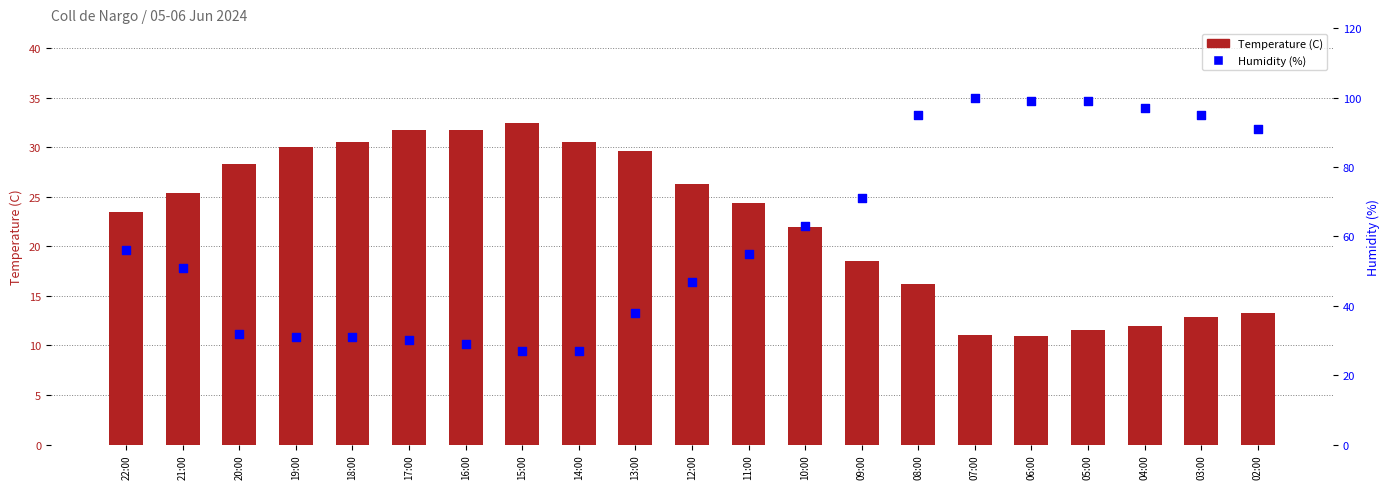

Which series has the widest spread of Y values?

Humidity (%)